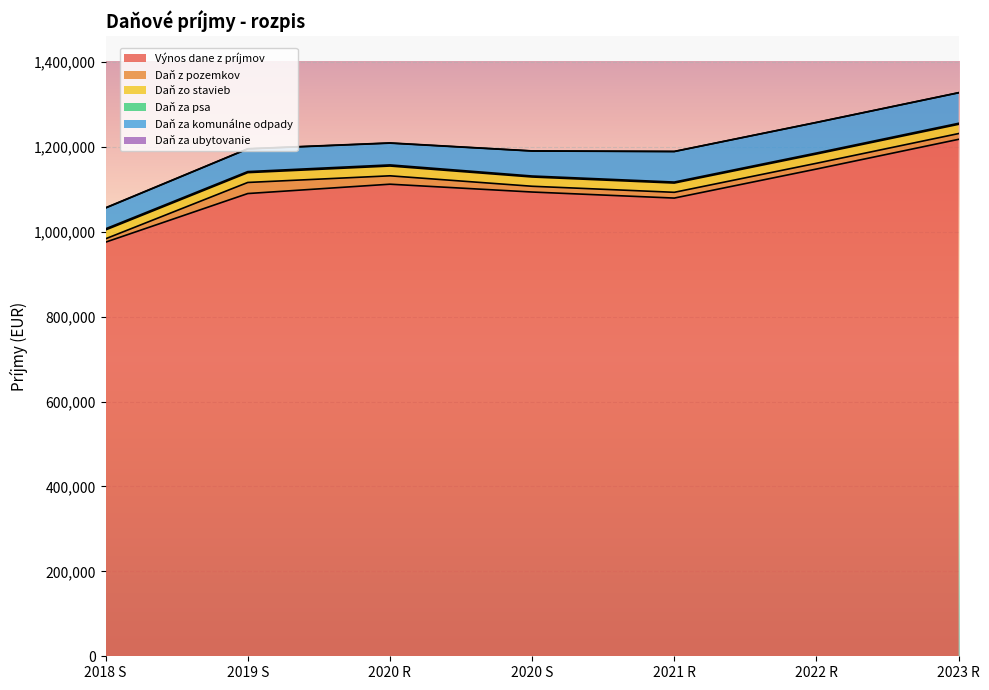

Rank the series by their maximum value, from lowest to highest.

Daň za ubytovanie, Daň za psa, Daň zo stavieb, Daň z pozemkov, Daň za komunálne odpady, Výnos dane z príjmov